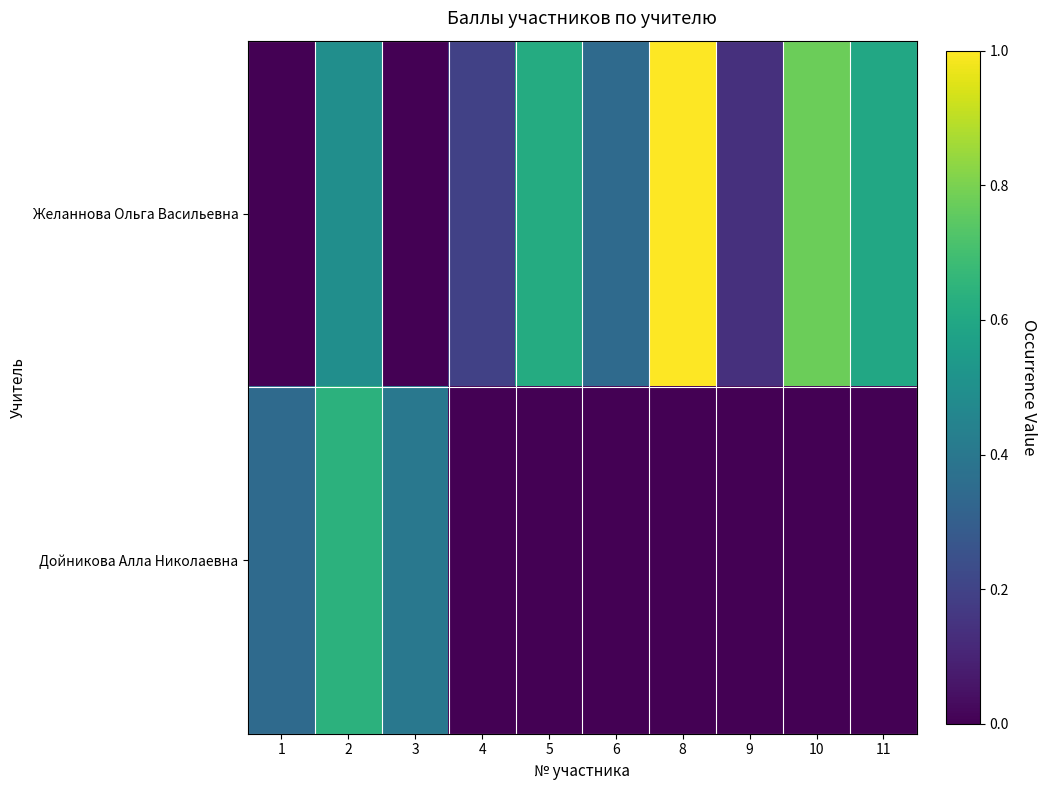

At how many categories does at least one series exceed 0?

10